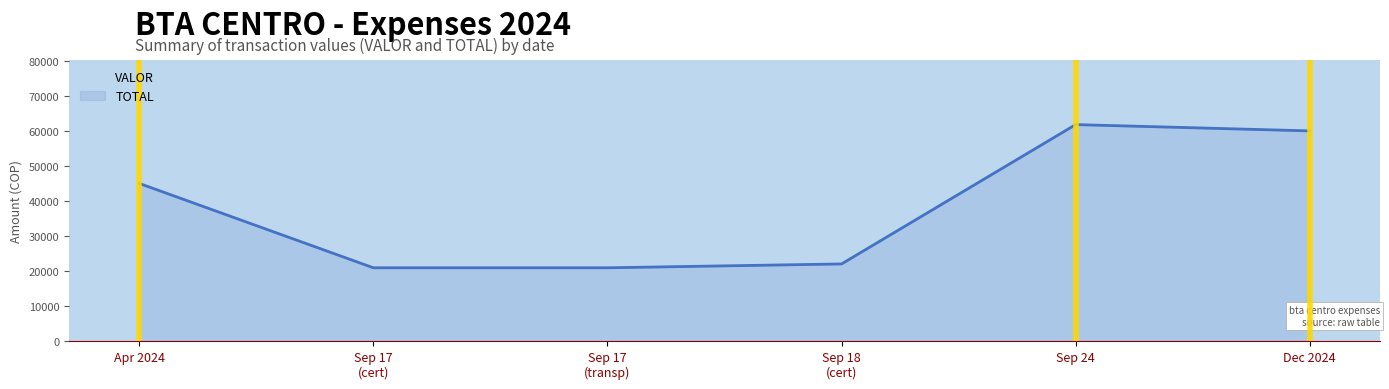

What is the difference between the maximum and minimum values?

40900